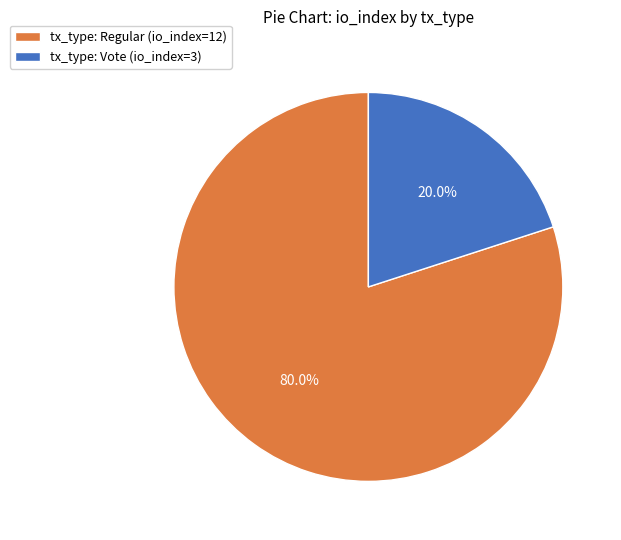

The tx_type: Regular (io_index=12) slice represents 80% of the pie. True or false?

True